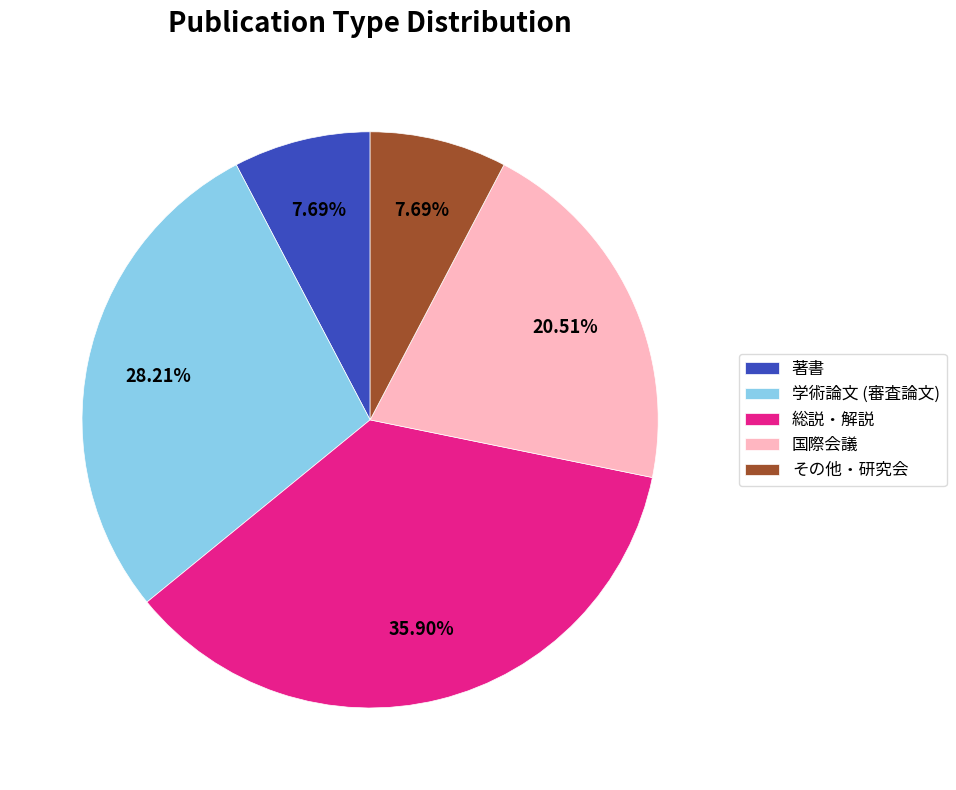

To the nearest percent, what is the average slice percentage?

20%